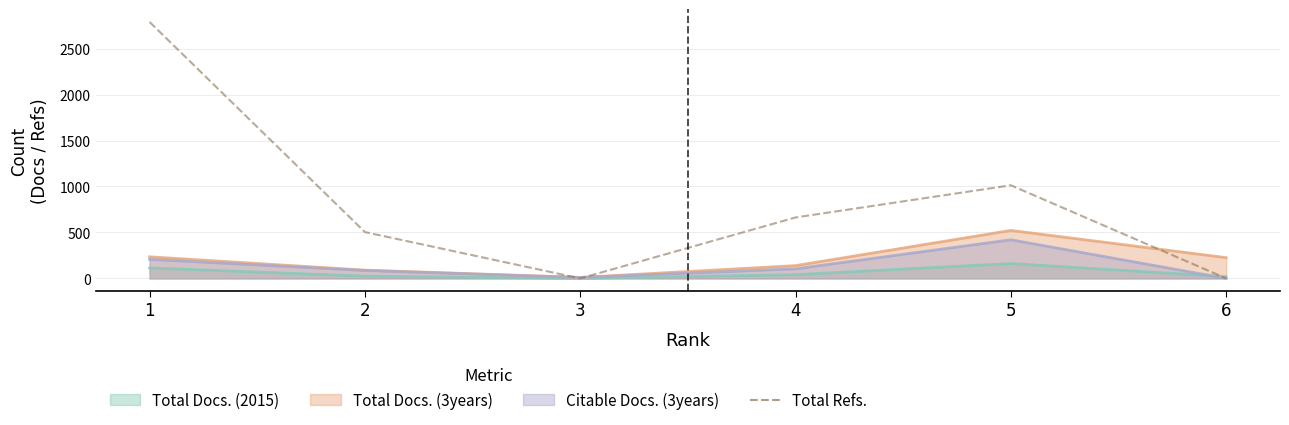

Rank the categories by value from highest to lowest.

1, 5, 4, 2, 3, 6